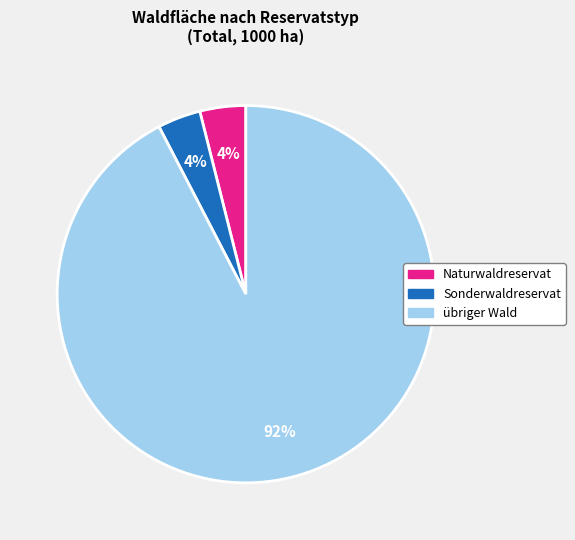

Which slice is the largest?

übriger Wald